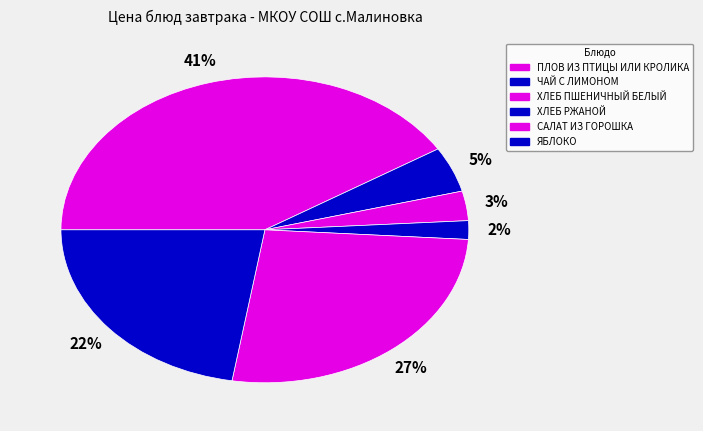

How many segments does this pie chart have?

6